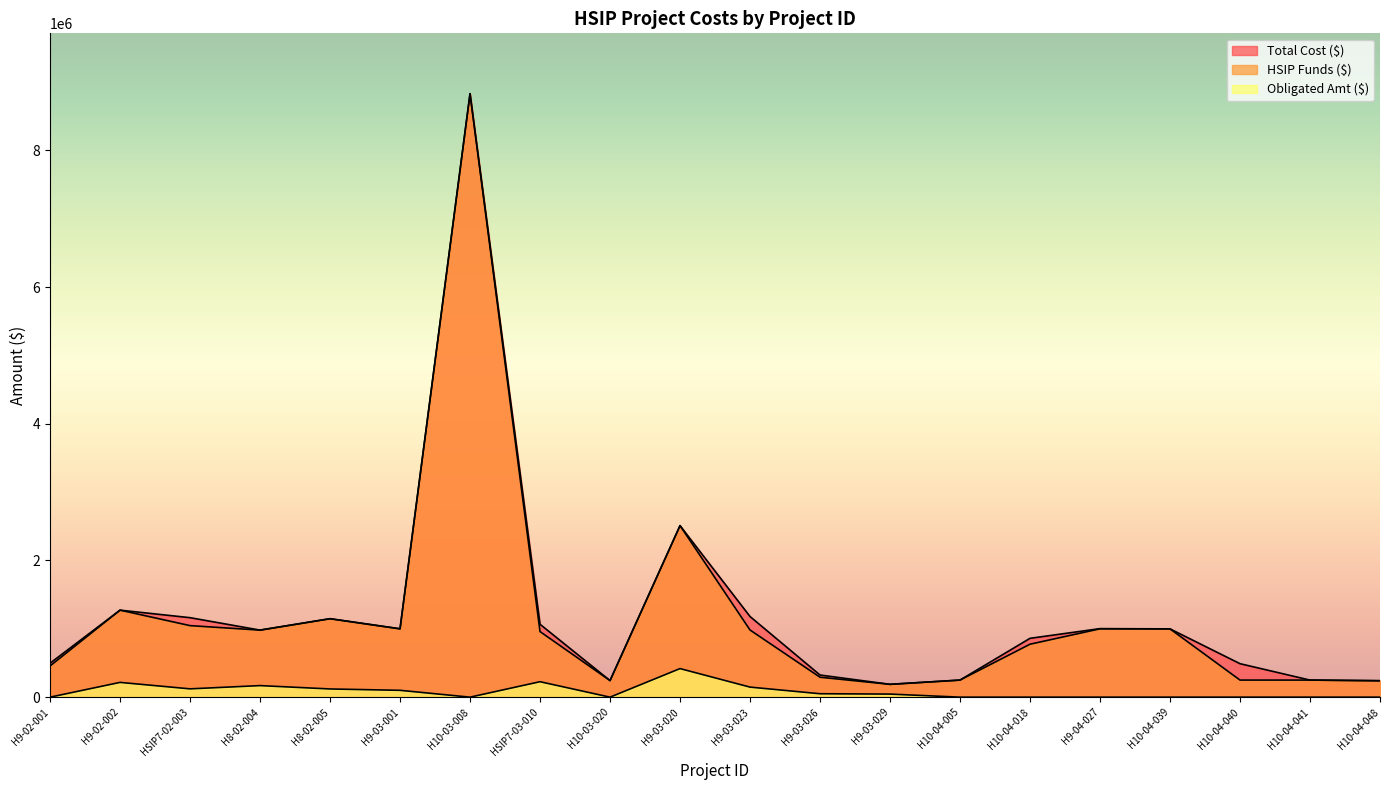

Which series changed the most between H8-02-004 and H10-04-005?

Total Cost ($)